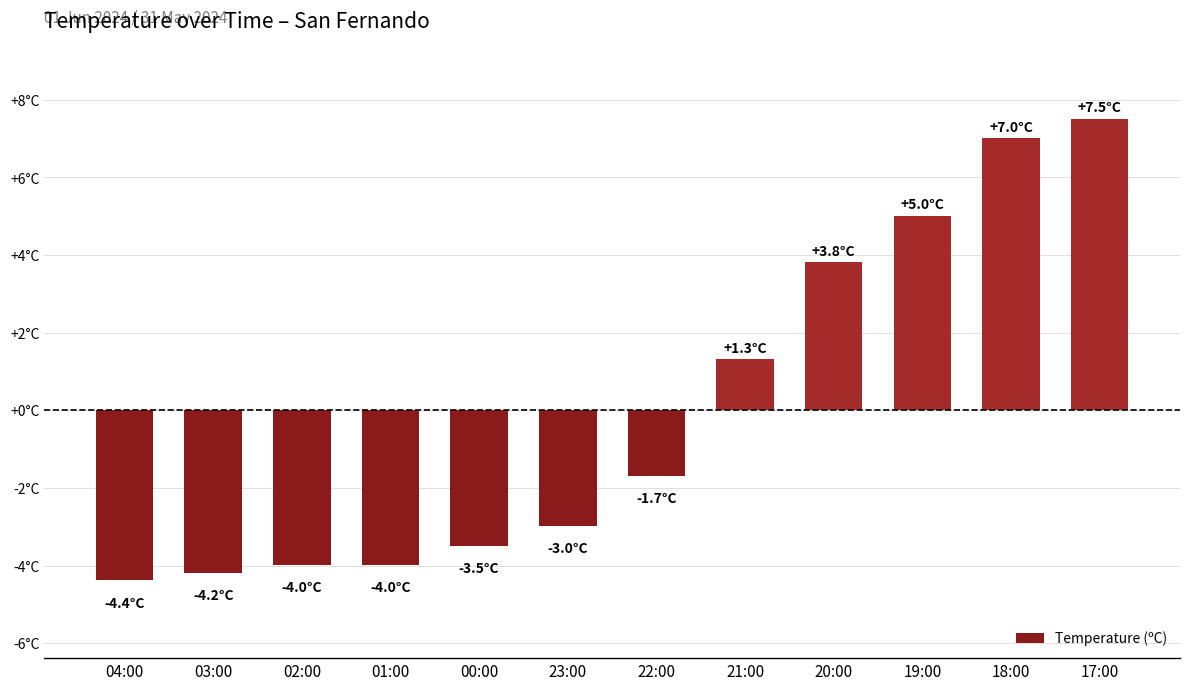

Does the chart contain stacked bars?

No